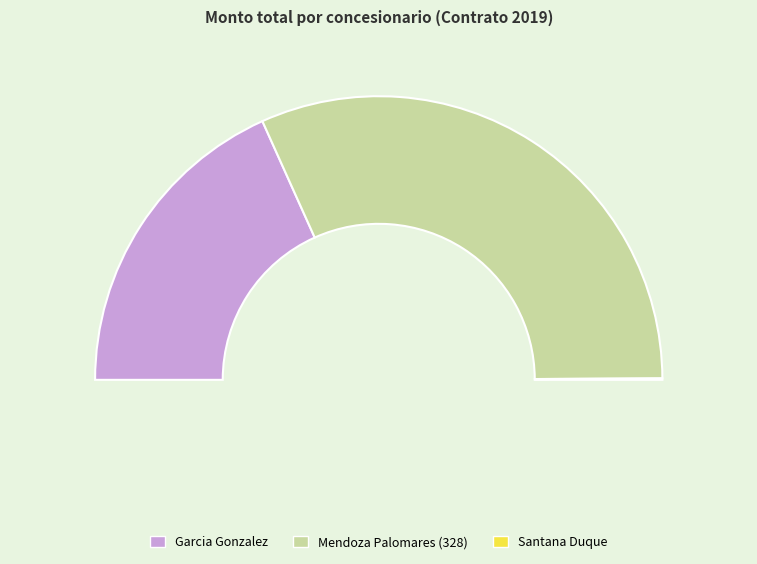

To the nearest percent, what is the difference between the Garcia Gonzalez and Labra Perez slice percentages?

12%